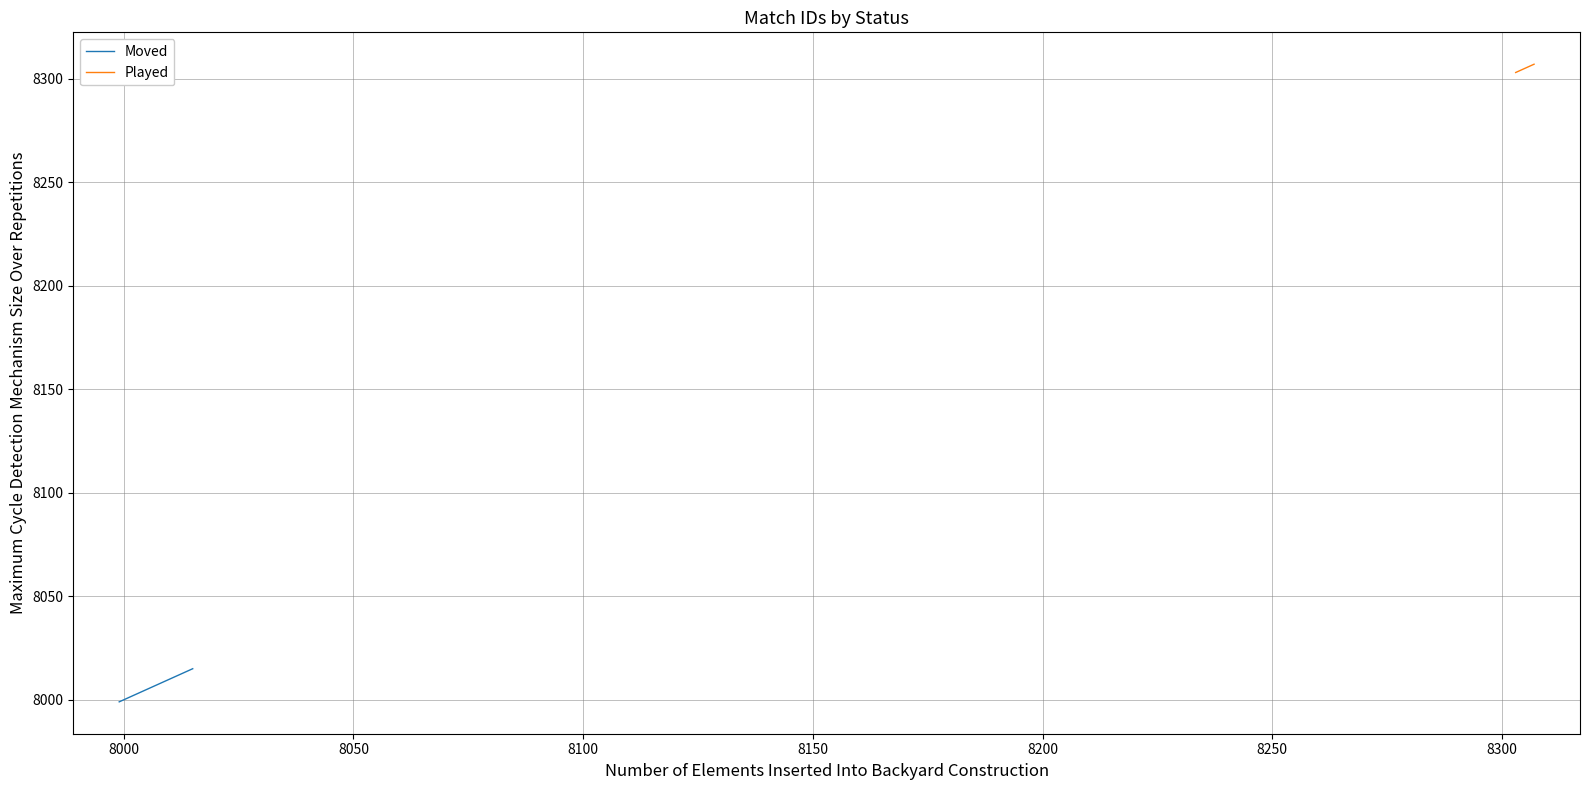

Count the number of categories in the chart.

3